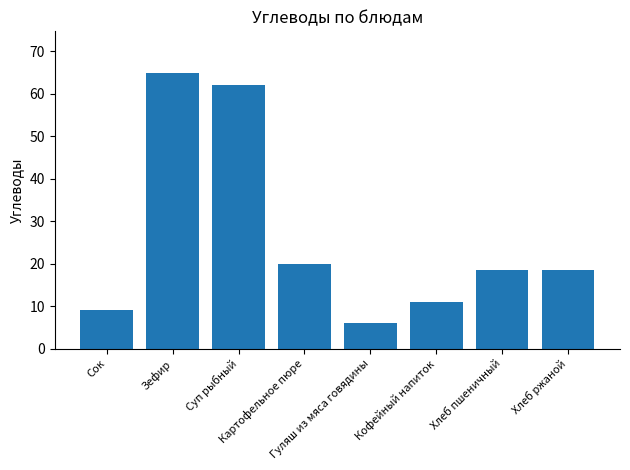

Does the chart contain any negative values?

No